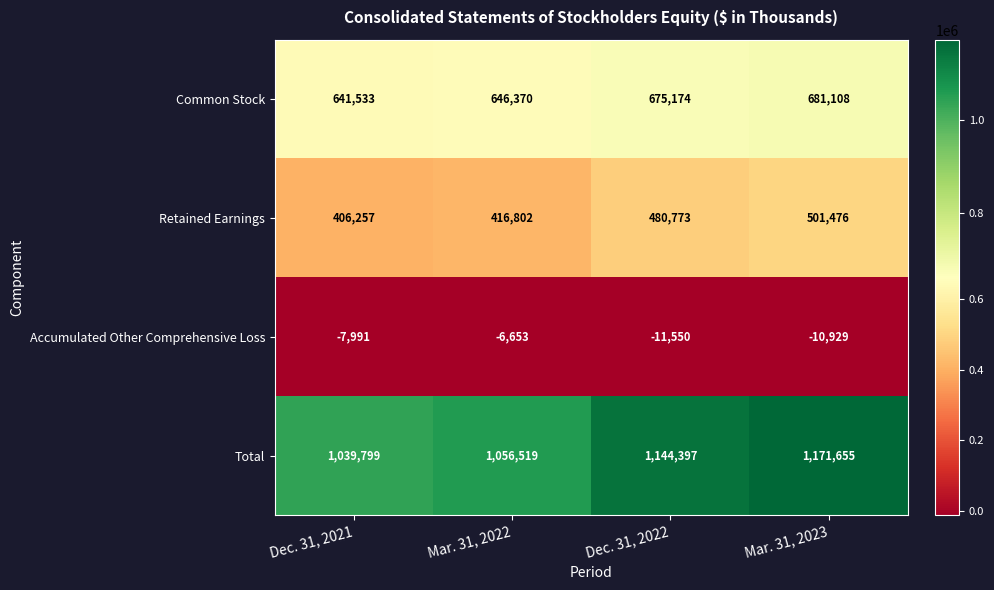

Which category has the lowest value across all series?

Dec. 31, 2022